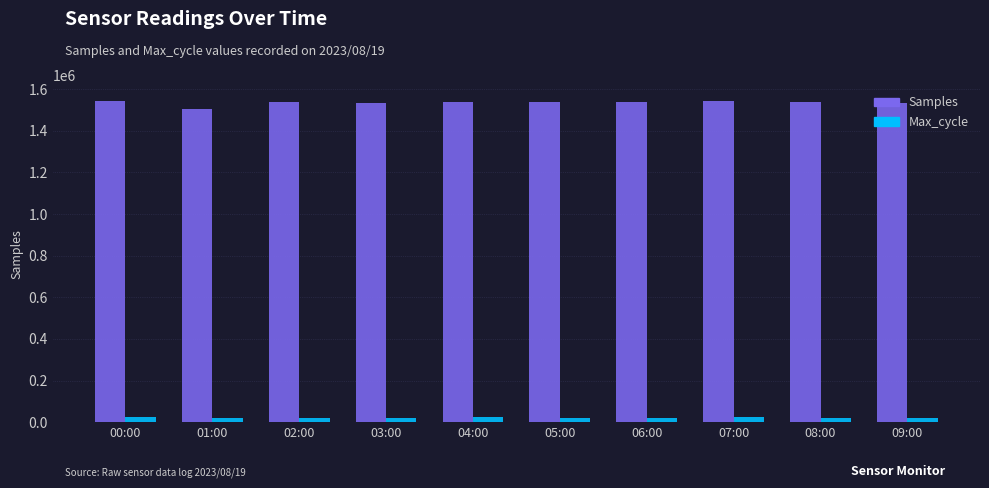

How many values in the Samples series are below 1537839?

5